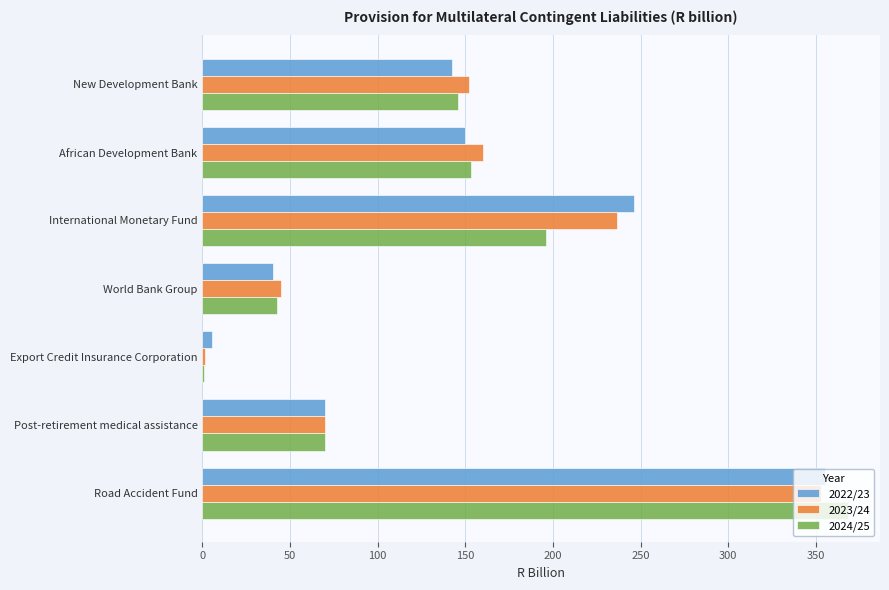

At which category does the chart reach its peak across all series?

Road Accident Fund